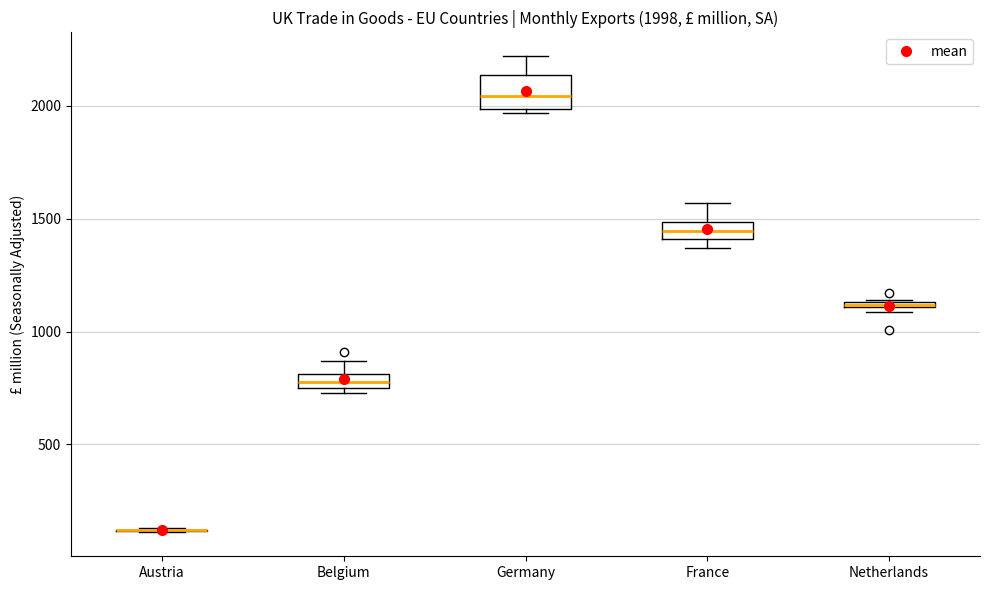

Comparing the boxes themselves (not the whiskers), which one is the tallest?

Germany